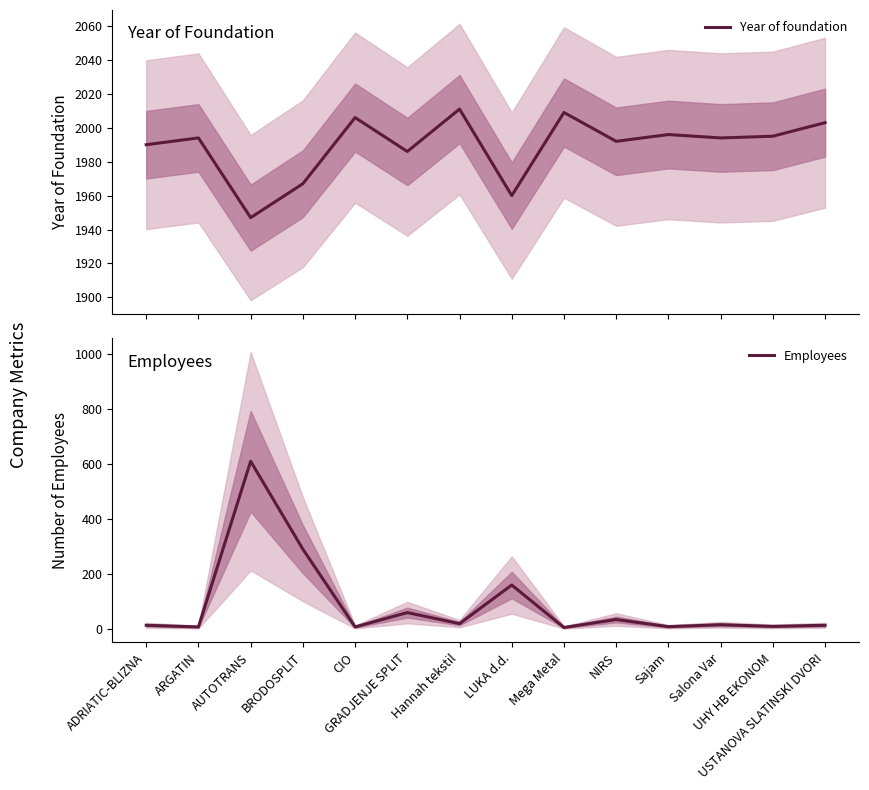

What position from the left is AUTOTRANS?

3